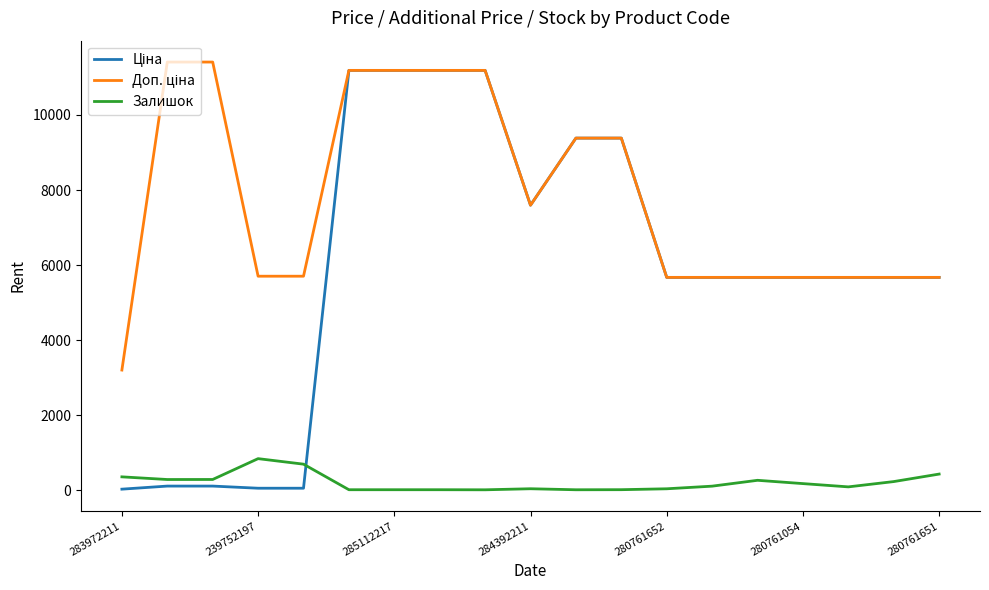

What is the average value of the Залишок series?

209.9